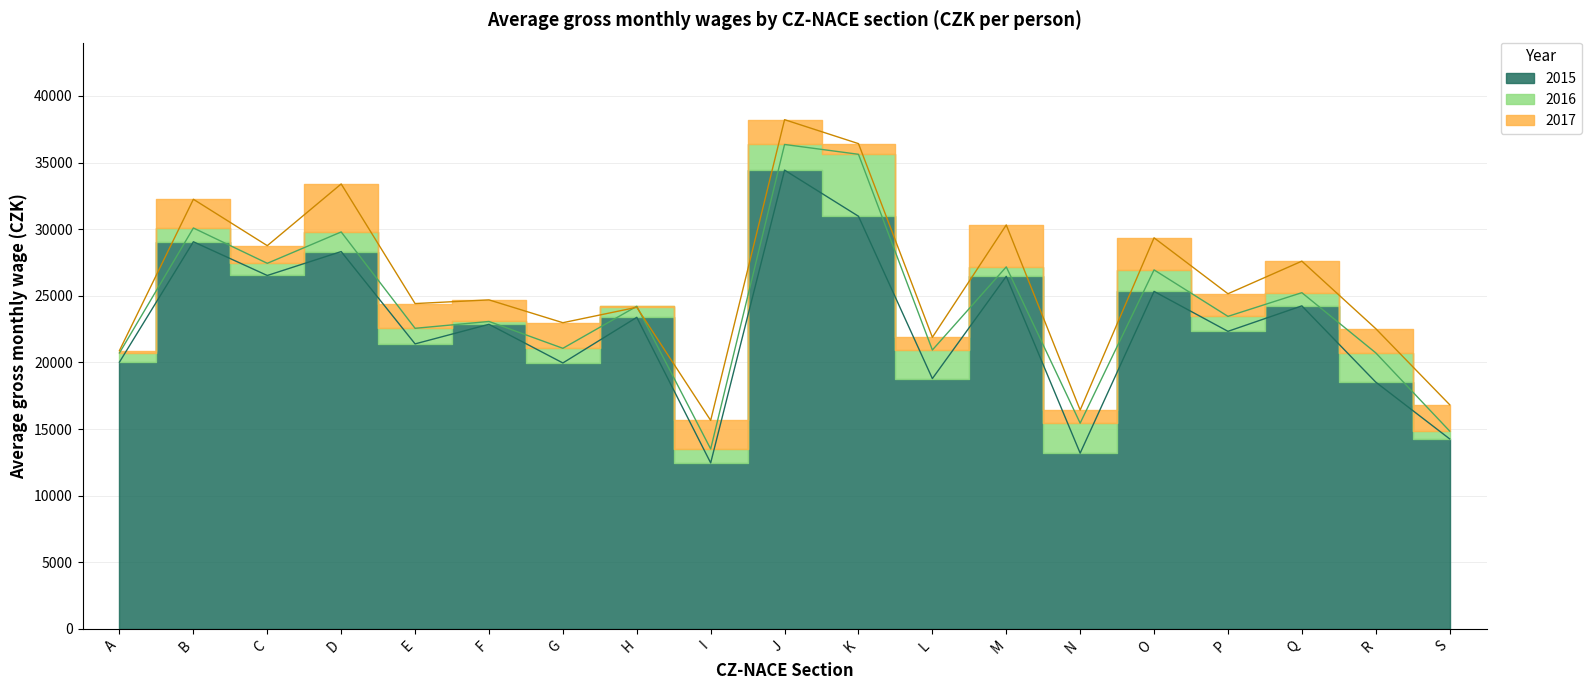

The 2016 series shows 14847 at S. True or false?

True